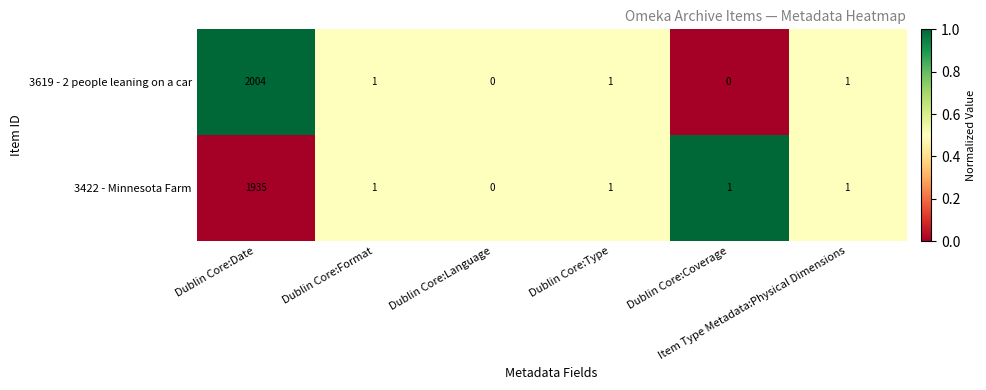

What is the difference between the maximum and minimum values in the 3619 - 2 people leaning on a car series?

2004